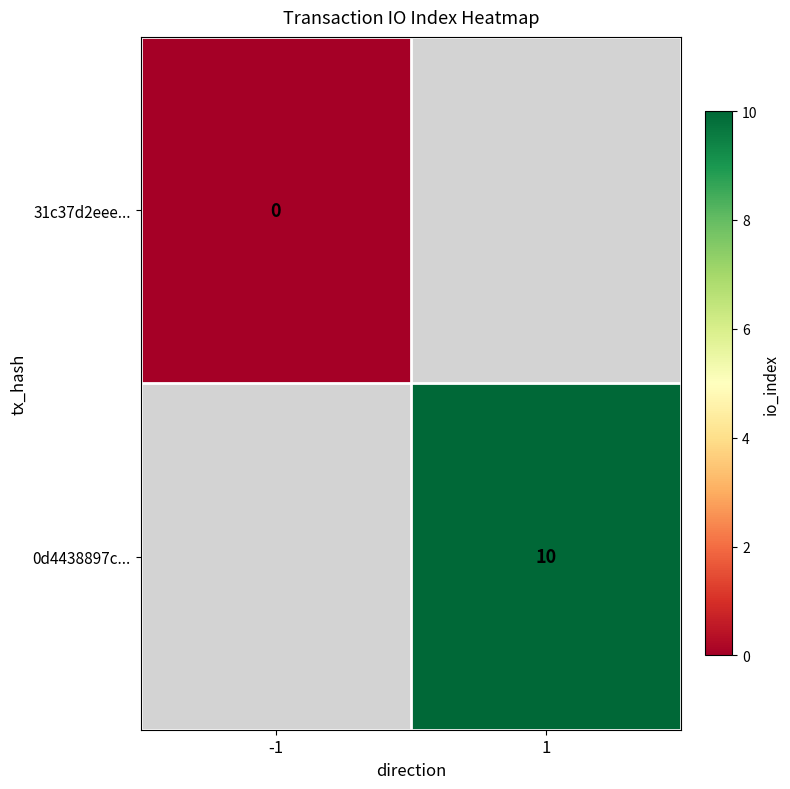

True or false: 0d4438897c... has a value of 15 at 1.

False